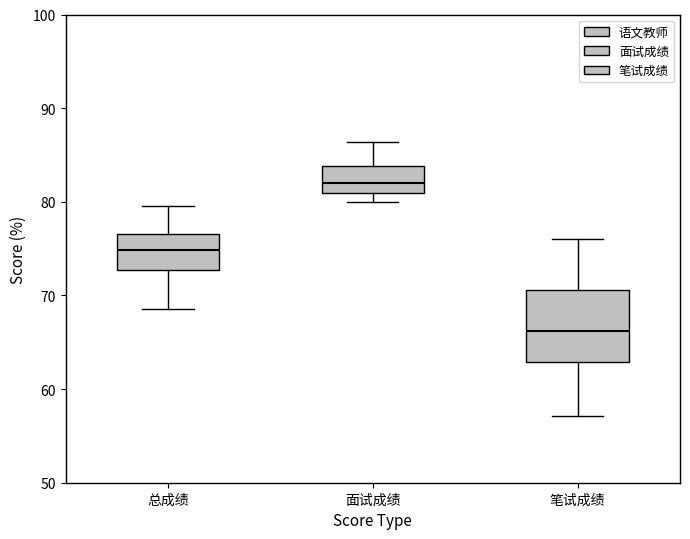

Reading left to right, read every box against the y-axis: the position of its median line, the range the box covers, and the ends of its whiskers. The values are not printed on the chart, so give them approximately, as read against the axis.

总成绩: median 75, box 73 to 77, whiskers 69 to 80
面试成绩: median 82, box 81 to 84, whiskers 80 to 86
笔试成绩: median 66, box 63 to 71, whiskers 57 to 76